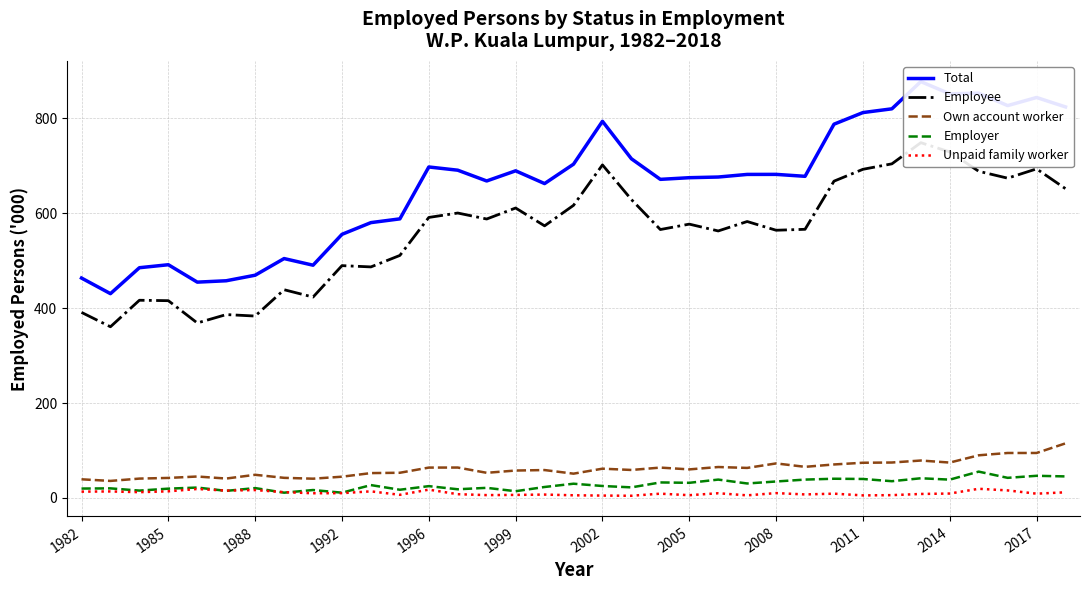

Which series has the largest total across all categories?

Total